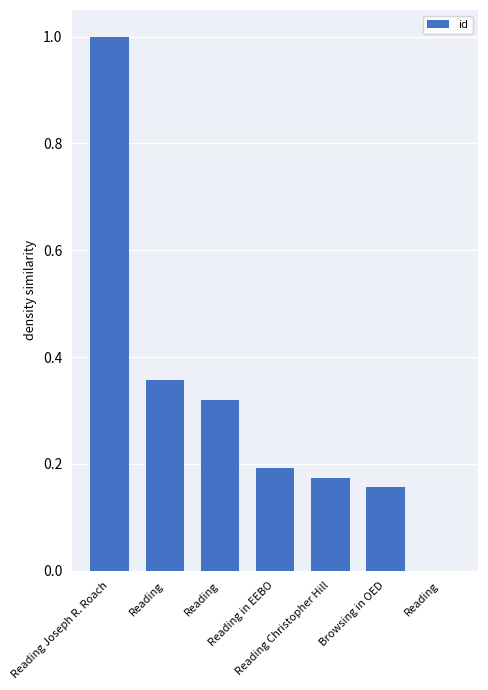

Reading left to right, list all the values displayed in this chart.

Reading Joseph R. Roach=1.0	Reading=0.4	Reading=0.3	Reading in EEBO=0.2	Reading Christopher Hill=0.2	Browsing in OED=0.2	Reading=0.0